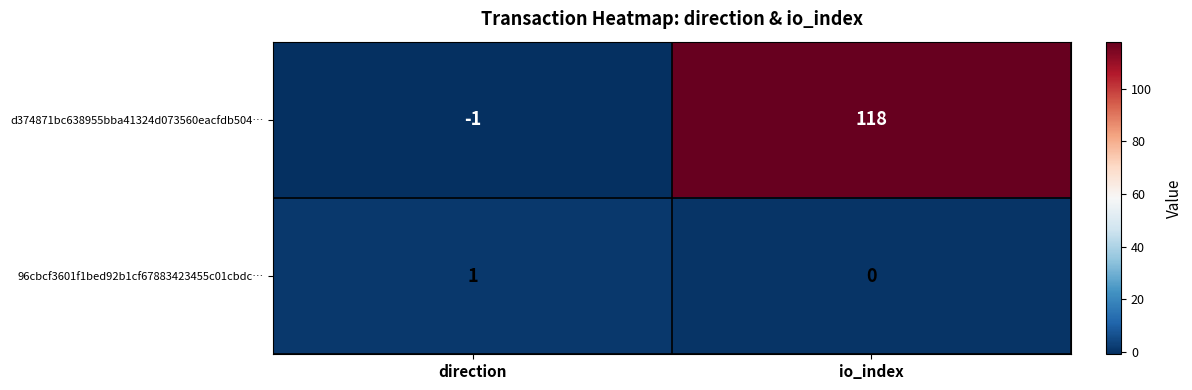

How many values in 96cbcf3601f1bed92b1cf67883423455c01cbdc… are above zero?

1